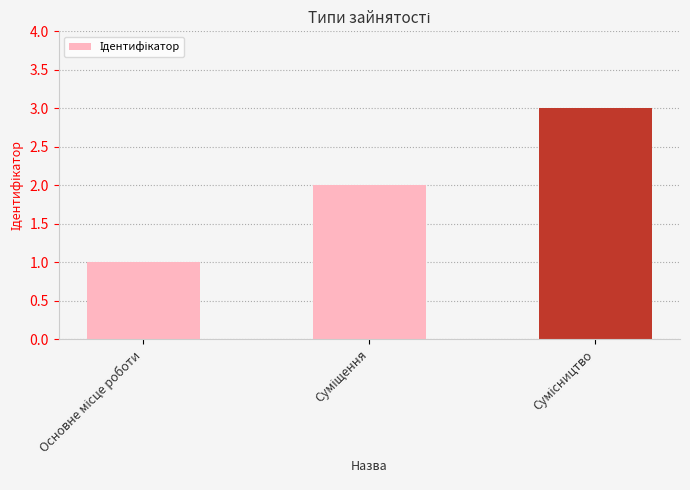

Reading left to right, what are all the values shown in this chart?

1	2	3